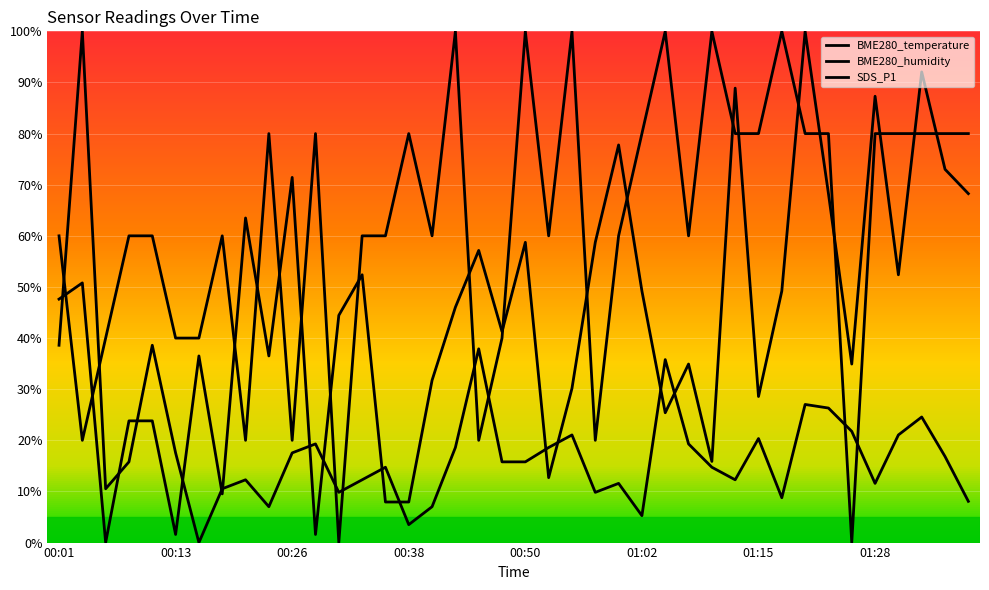

List the labels in order of SDS_P1 value, smallest first.

00:16, 00:38, 01:02, 00:23, 00:40, 01:38, 01:17, 00:30, 00:57, 00:06, 00:18, 01:00, 01:28, 00:21, 00:33, 01:12, 00:35, 01:09, 00:09, 00:48, 00:50, 01:35, 00:13, 00:26, 00:43, 00:52, 00:28, 01:07, 01:15, 00:55, 01:30, 01:25, 01:33, 01:23, 01:20, 01:05, 00:45, 00:01, 00:11, 00:04